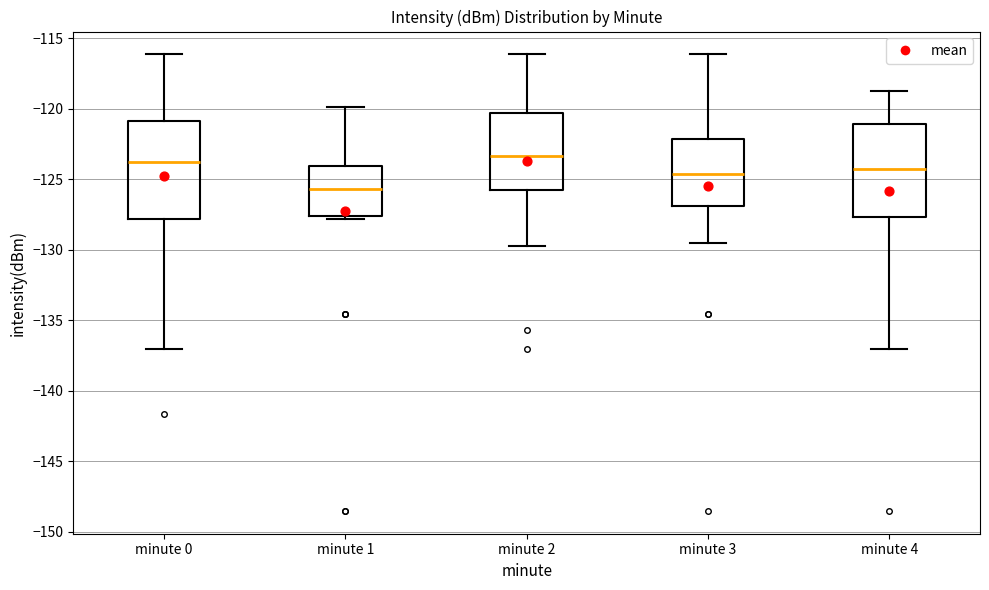

Where does the median line of the box for minute 3 sit on the y-axis? The values are not printed on the chart, so give them approximately, as read against the axis.

-124.5